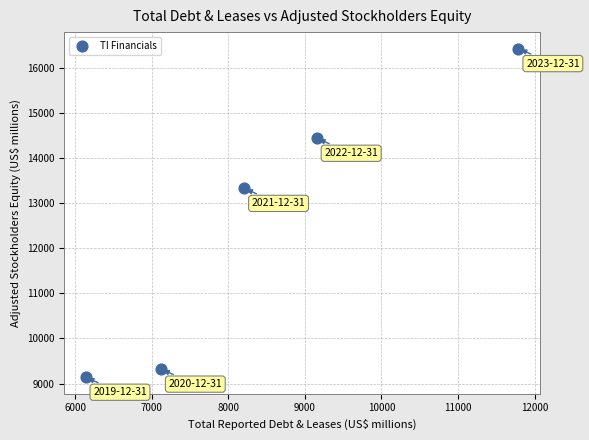

What is the average Y value?

12531